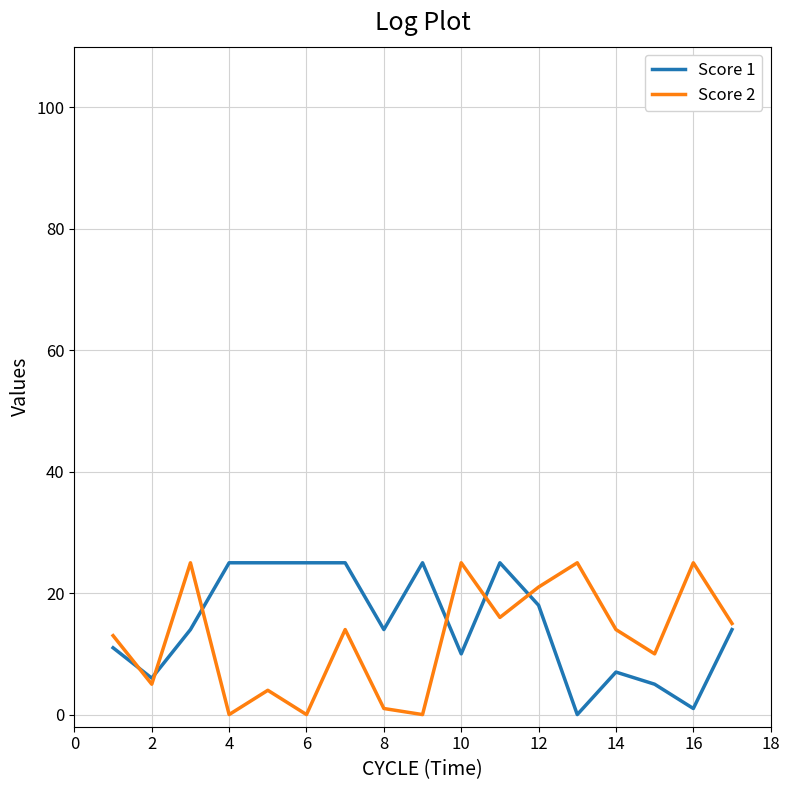

What is the greatest value displayed?

25